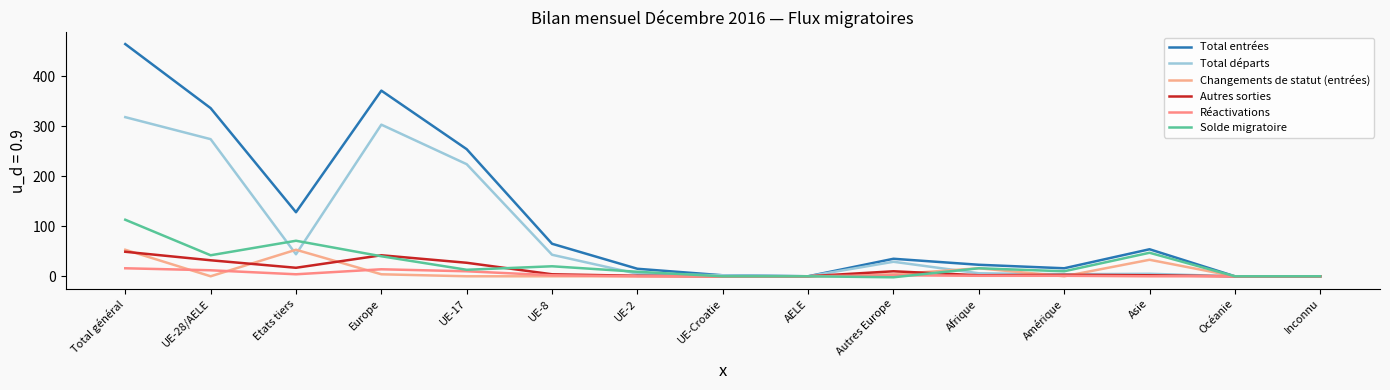

What is the sum of the Total départs values at UE-2 and UE-17?

229